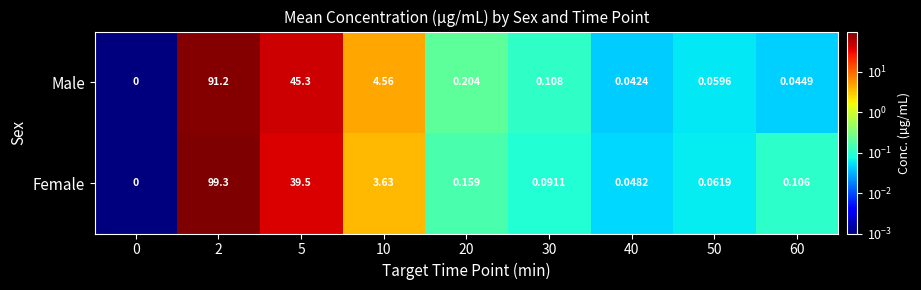

Which series changed the most between 2 and 5?

Female